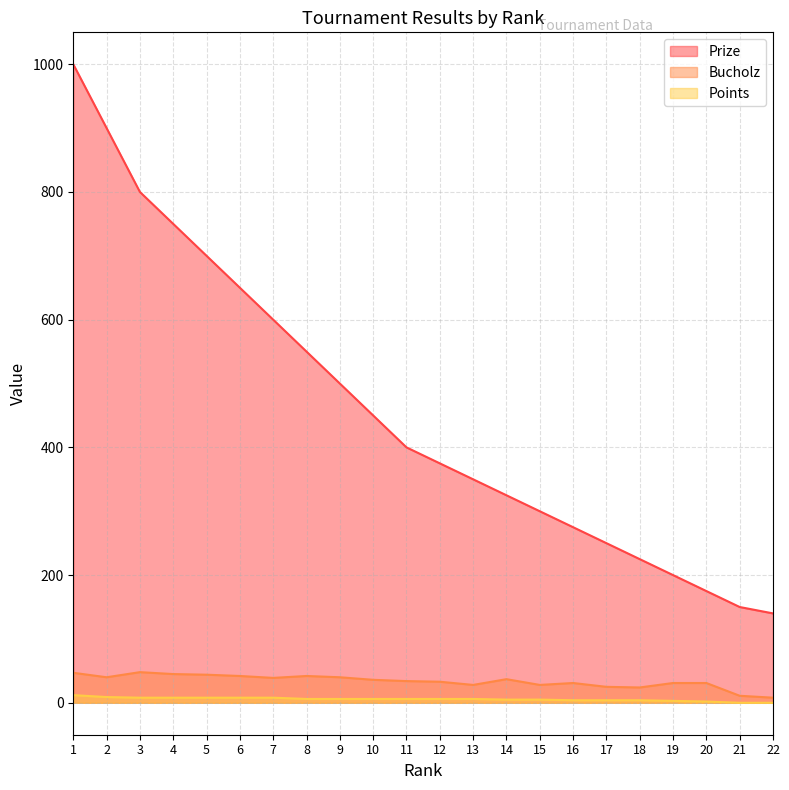

List the series in order of their peak value, highest first.

Prize, Bucholz, Points